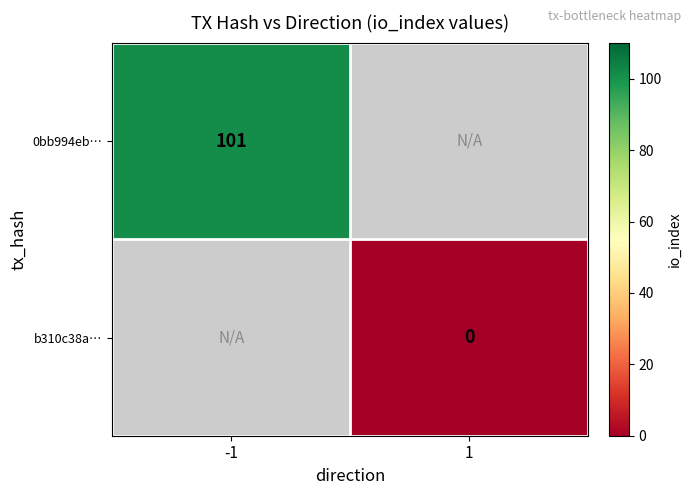

The 0bb994eb… series shows 101 at -1. True or false?

True